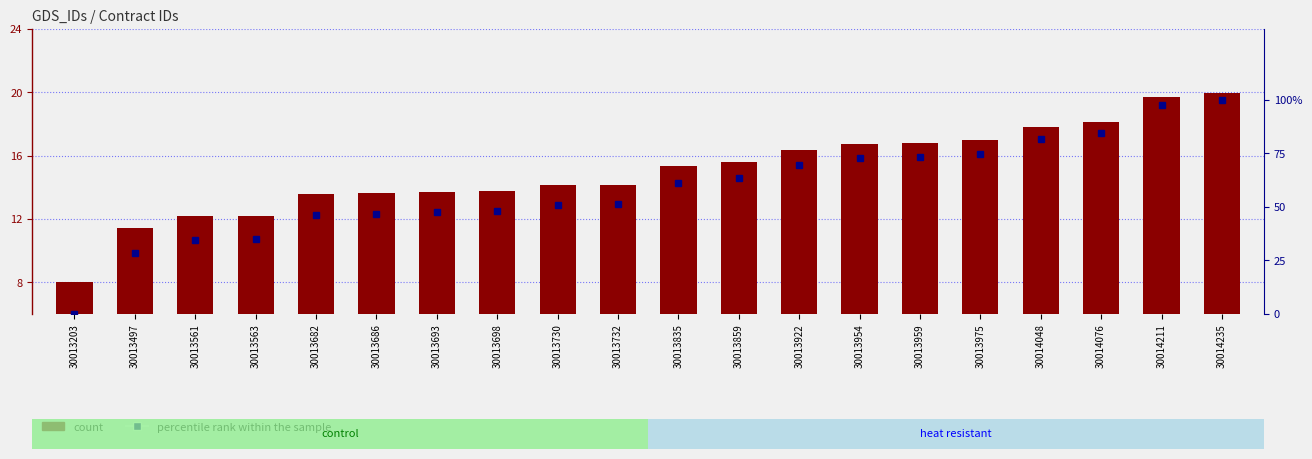

Which series has the widest spread of values?

percentile rank within the sample